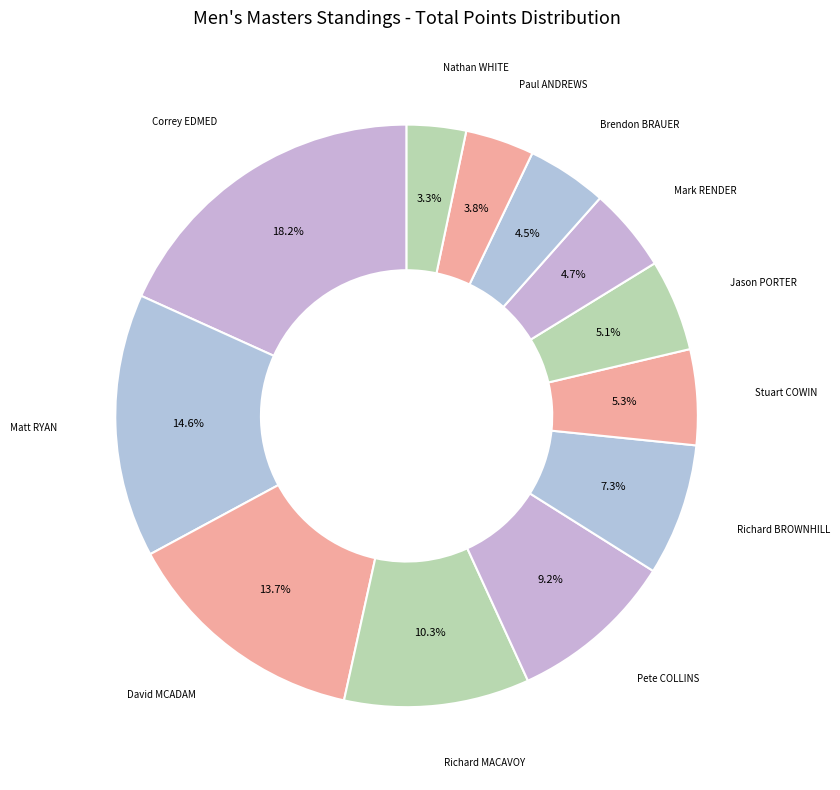

How many slices are in this pie chart?

12